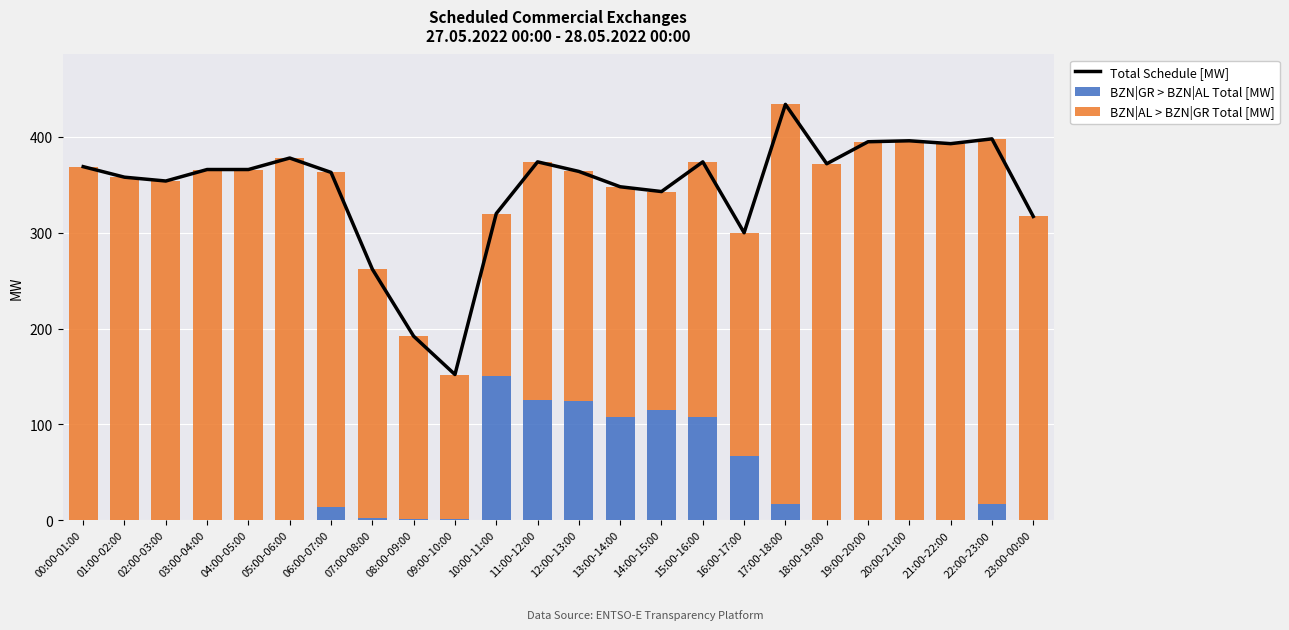

Which has a higher value, 12:00-13:00 or 21:00-22:00?

21:00-22:00